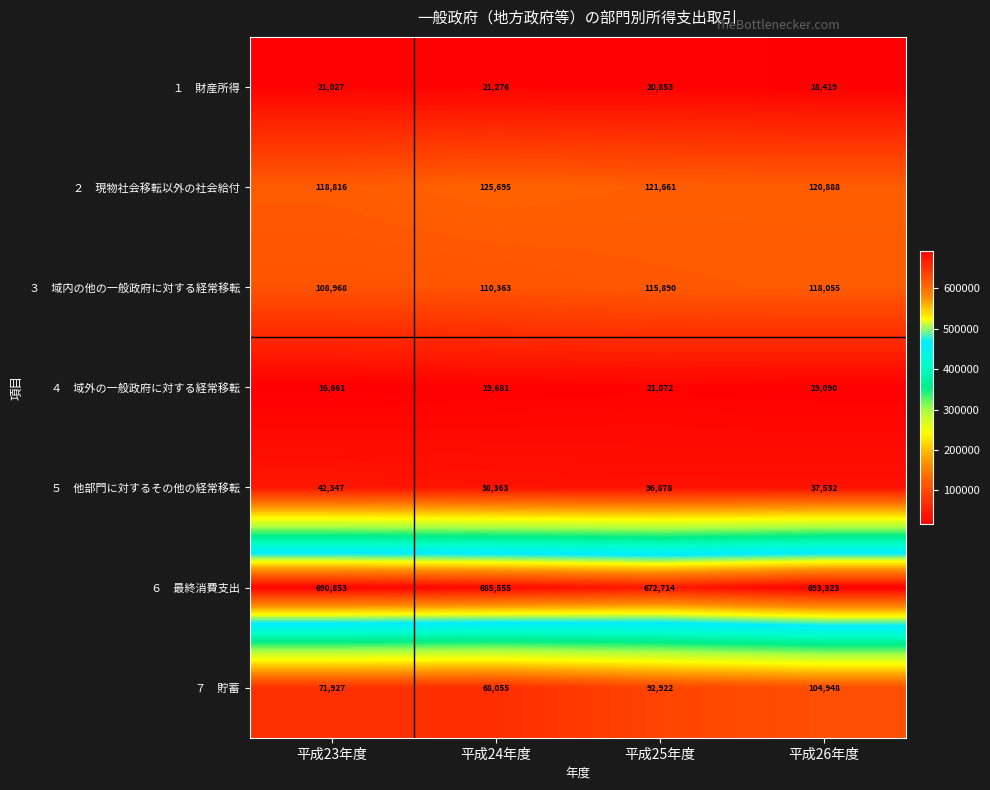

What is the total value across all series at 平成24年度?

1068988